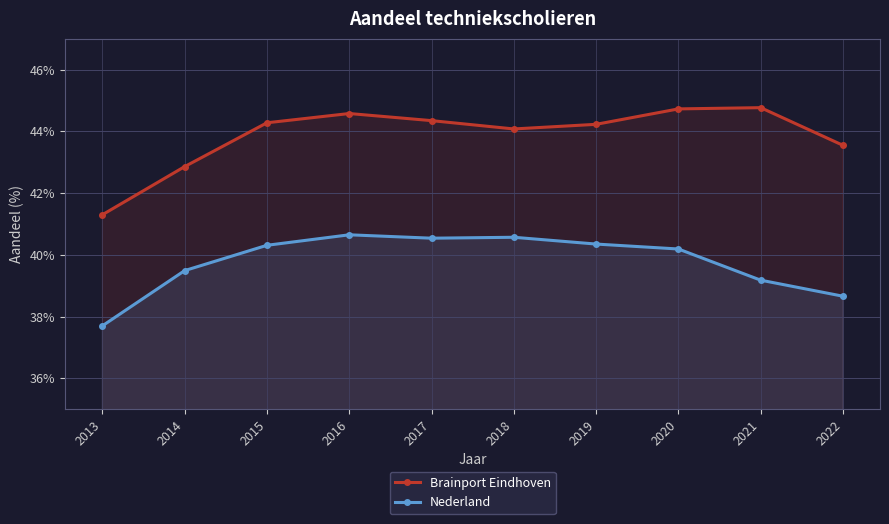

Does the chart display data point markers on the line(s)?

Yes